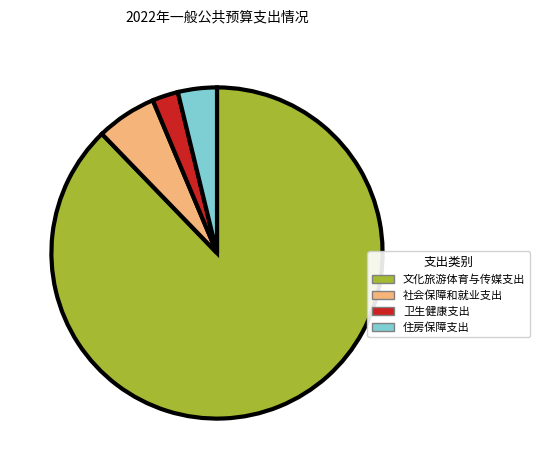

Combined, do 卫生健康支出 and 住房保障支出 account for over 50%?

No